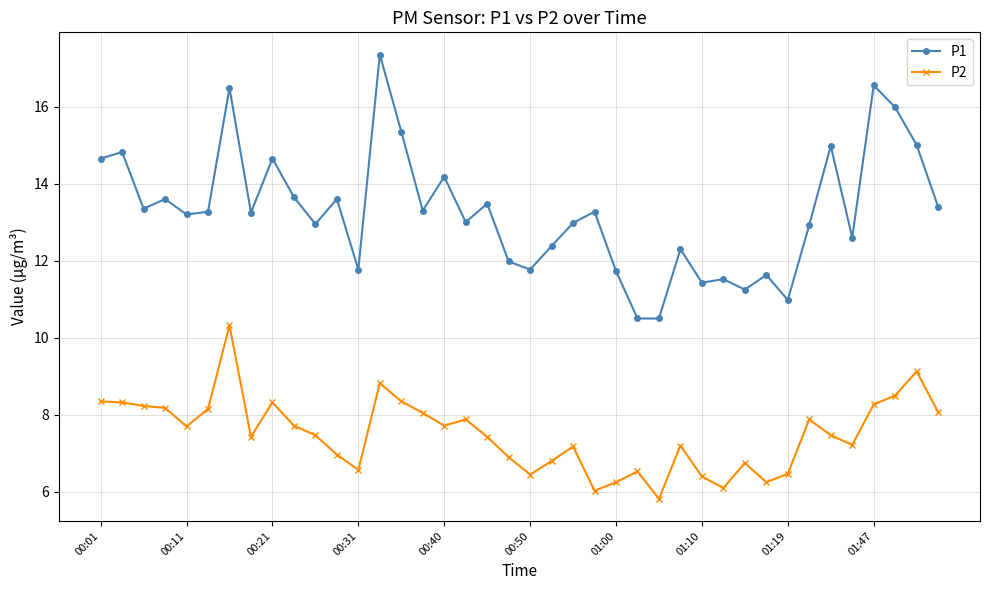

What is the highest value of the P1 series?

17.4